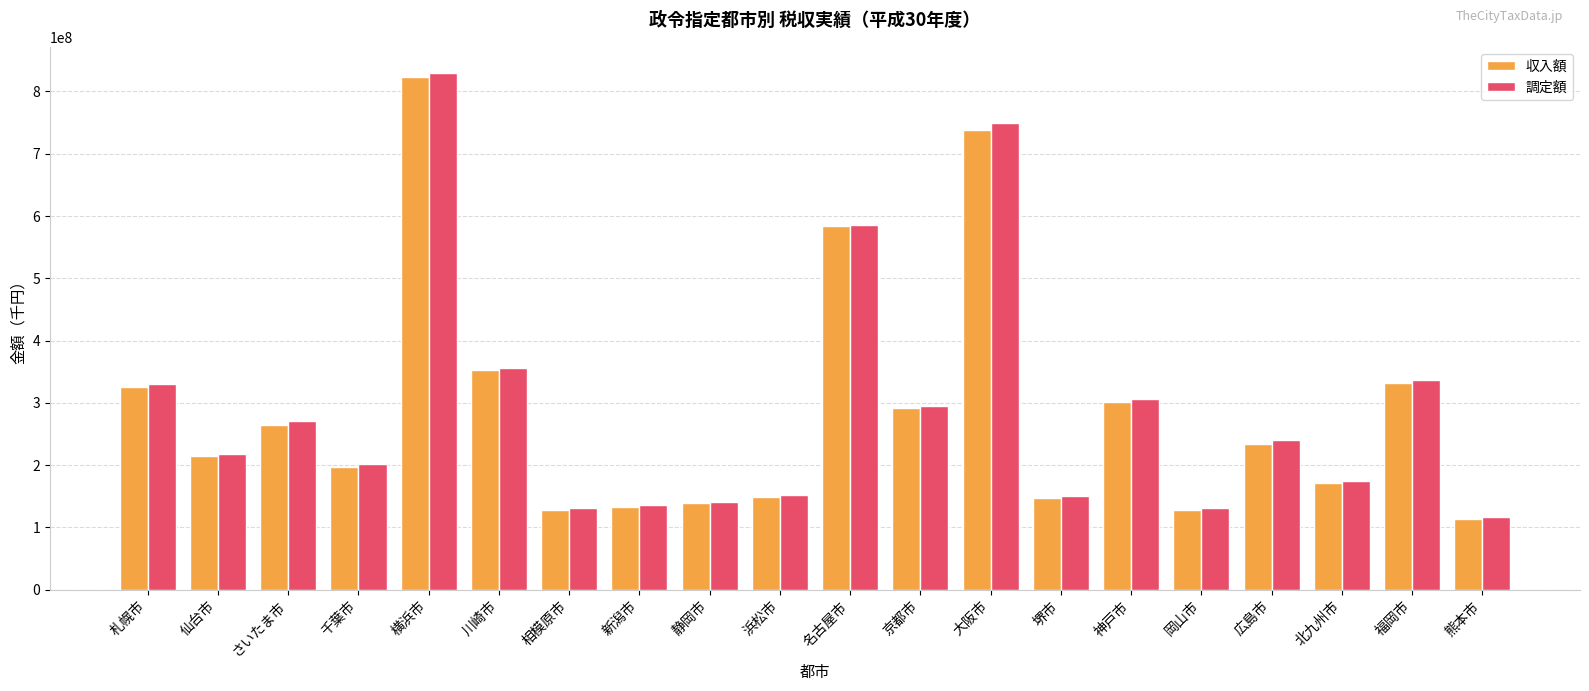

What is the difference between the maximum and minimum values in the 調定額 series?

713654473